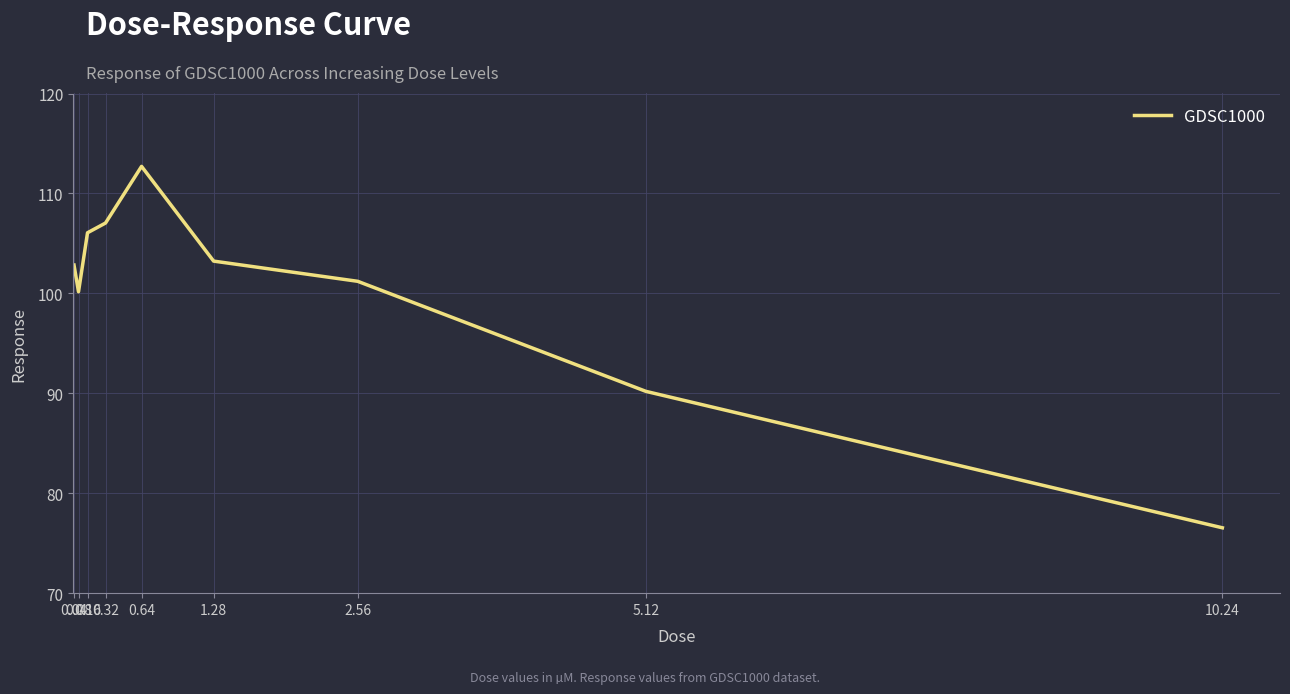

Approximately how many times larger is the value at 1.28 compared to 5.12?

1.1